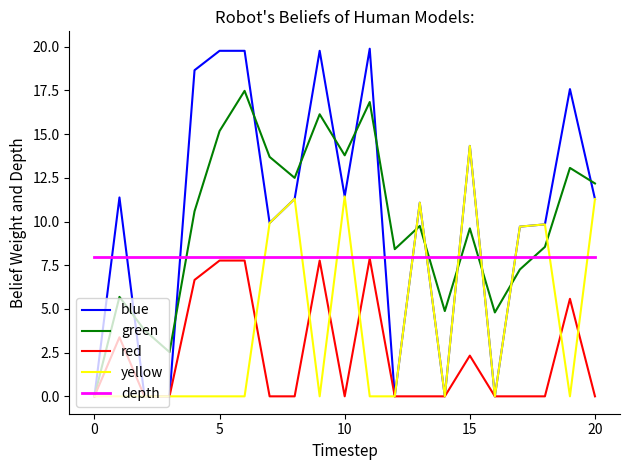

True or false: yellow and depth cross at least once.

True